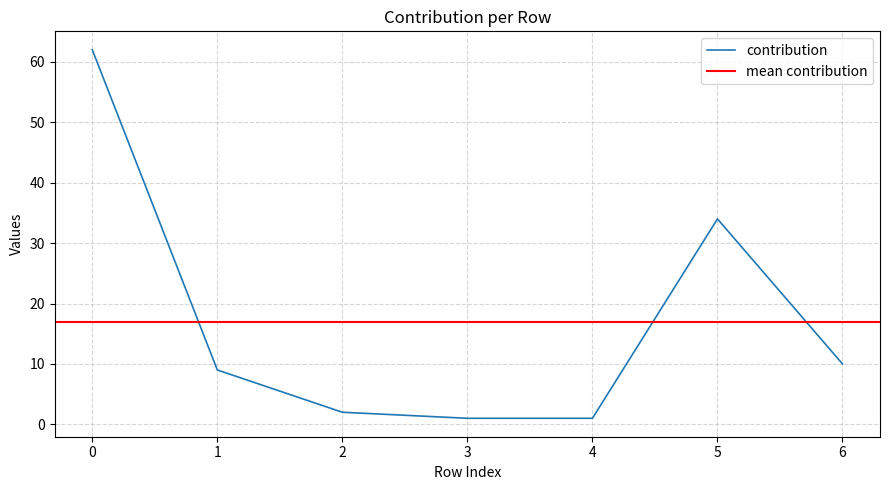

The value at 0 is 41. True or false?

False